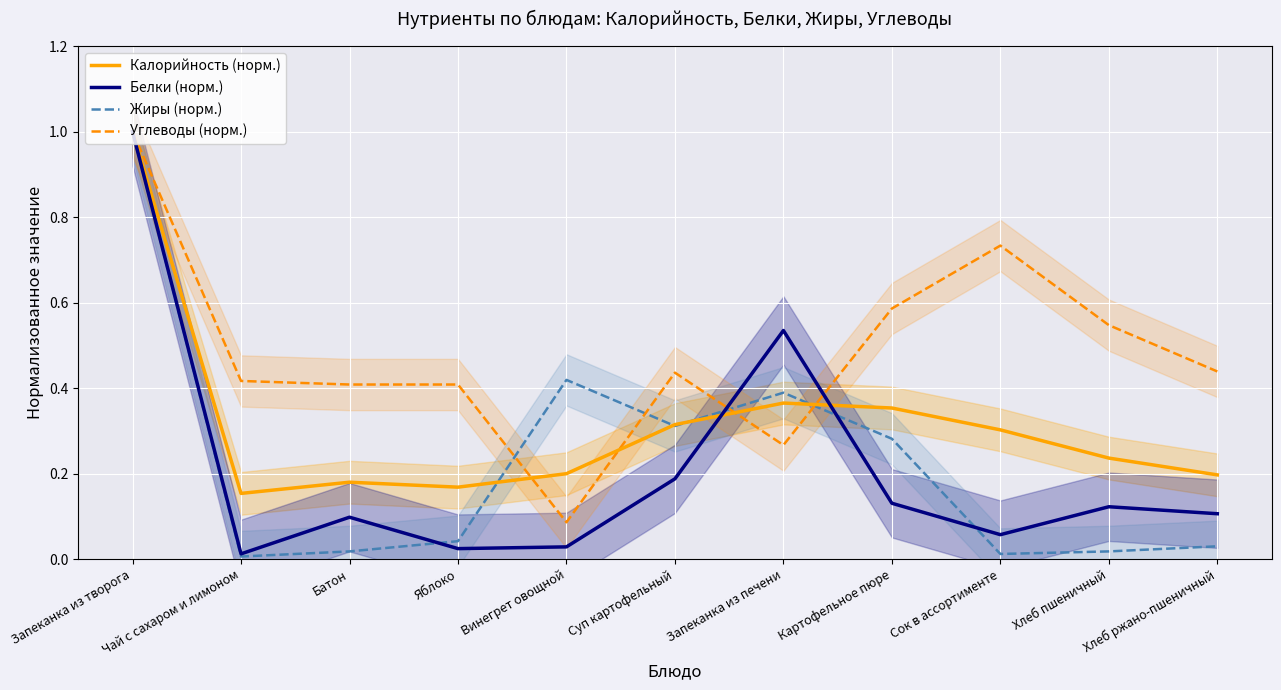

Rank the categories by Углеводы (норм.) value from highest to lowest.

Запеканка из творога, Сок в ассортименте, Картофельное пюре, Хлеб пшеничный, Хлеб ржано-пшеничный, Суп картофельный, Чай с сахаром и лимоном, Батон, Яблоко, Запеканка из печени, Винегрет овощной